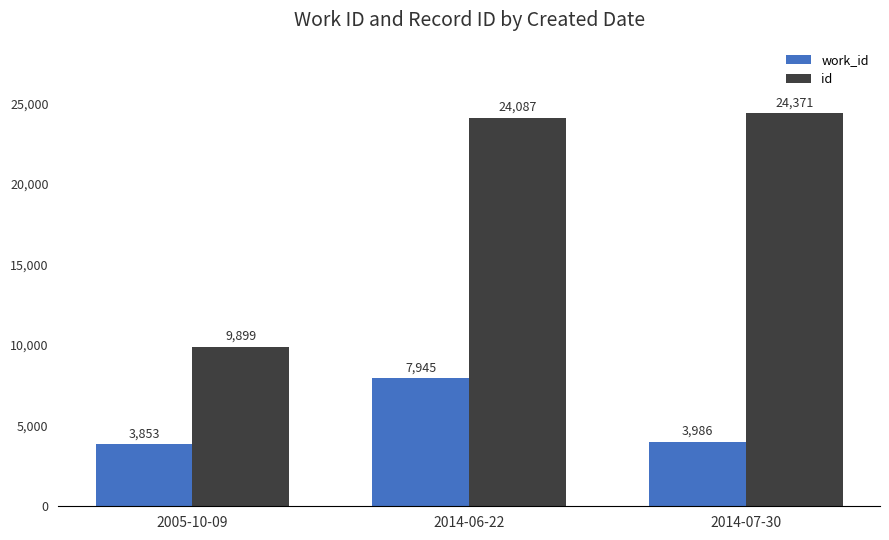

What is the average value of the work_id series?

5261